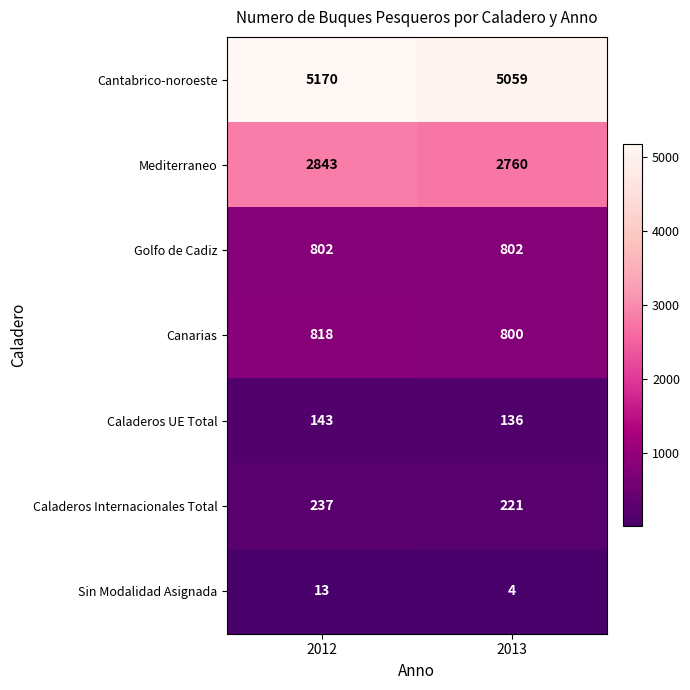

Reading left to right, transcribe all the data shown in this chart.

Cantabrico-noroeste: 2012=5170	2013=5059
Mediterraneo: 2012=2843	2013=2760
Golfo de Cadiz: 2012=802	2013=802
Canarias: 2012=818	2013=800
Caladeros UE Total: 2012=143	2013=136
Caladeros Internacionales Total: 2012=237	2013=221
Sin Modalidad Asignada: 2012=13	2013=4